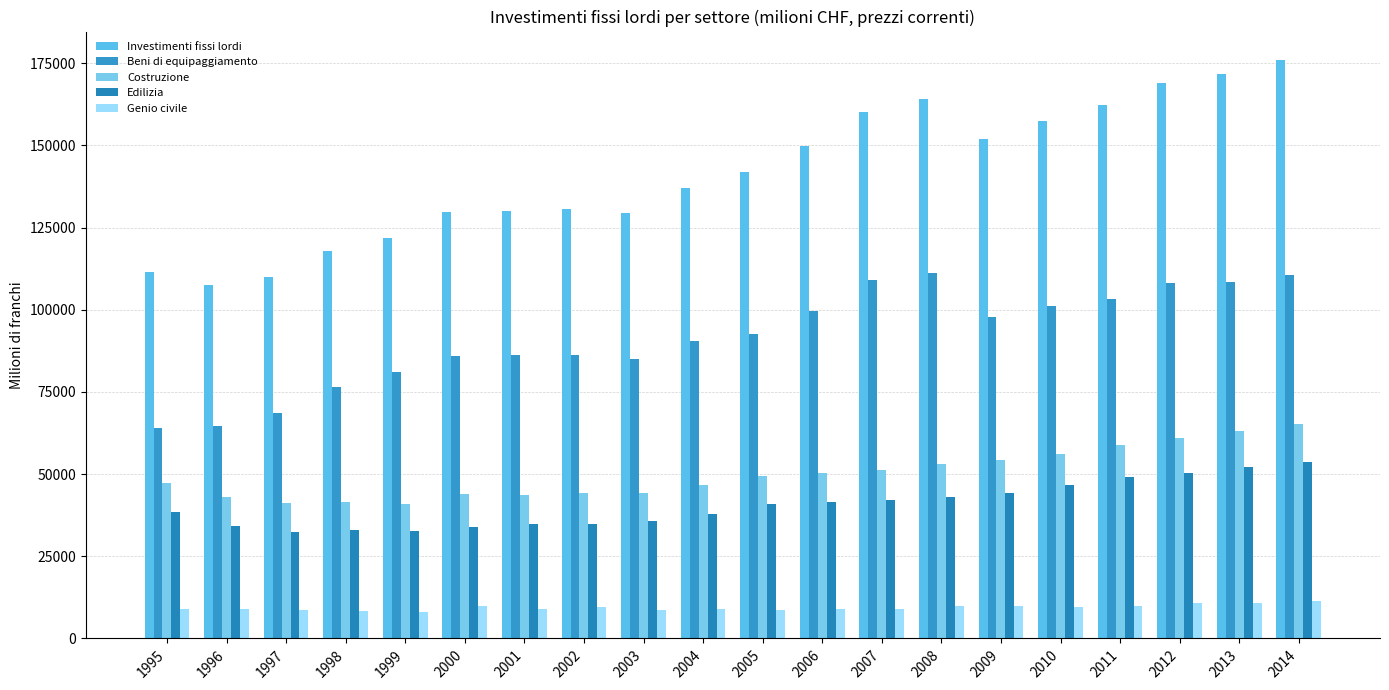

Reading left to right, list all the values displayed in this chart.

Investimenti fissi lordi: 1995=111512.1	1996=107623.9	1997=109859.9	1998=117996.7	1999=121952.5	2000=129730.3	2001=129931.9	2002=130541.4	2003=129362.3	2004=137178.1	2005=141998.9	2006=149838.5	2007=160273.9	2008=164257.4	2009=152055.4	2010=157314.4	2011=162233.2	2012=169078.6	2013=171688.9	2014=175844.3
Beni di equipaggiamento: 1995=64154.2	1996=64494.7	1997=68666.7	1998=76535.7	1999=81087.4	2000=85899.5	2001=86153.0	2002=86326.7	2003=84996.3	2004=90397.5	2005=92484.3	2006=99519.1	2007=109127.1	2008=111163.3	2009=97908.3	2010=101050.9	2011=103252.3	2012=108135.3	2013=108476.3	2014=110584.3
Costruzione: 1995=47357.9	1996=43129.2	1997=41193.2	1998=41460.9	1999=40865.1	2000=43830.8	2001=43778.9	2002=44214.7	2003=44366.1	2004=46780.6	2005=49514.5	2006=50319.4	2007=51146.8	2008=53094.1	2009=54147.1	2010=56263.4	2011=58980.9	2012=60943.4	2013=63212.6	2014=65260.0
Edilizia: 1995=38447.8	1996=34293.7	1997=32409.0	1998=33015.4	1999=32678.5	2000=33989.5	2001=34825.6	2002=34768.4	2003=35608.6	2004=37876.1	2005=40760.6	2006=41455.9	2007=42076.1	2008=43179.3	2009=44223.9	2010=46599.8	2011=49202.6	2012=50300.4	2013=52281.1	2014=53818.5
Genio civile: 1995=8910.1	1996=8835.5	1997=8784.3	1998=8445.6	1999=8186.6	2000=9841.3	2001=8953.4	2002=9446.3	2003=8757.5	2004=8904.5	2005=8754.0	2006=8863.5	2007=9070.8	2008=9914.8	2009=9923.1	2010=9663.7	2011=9778.3	2012=10643.0	2013=10931.5	2014=11441.5